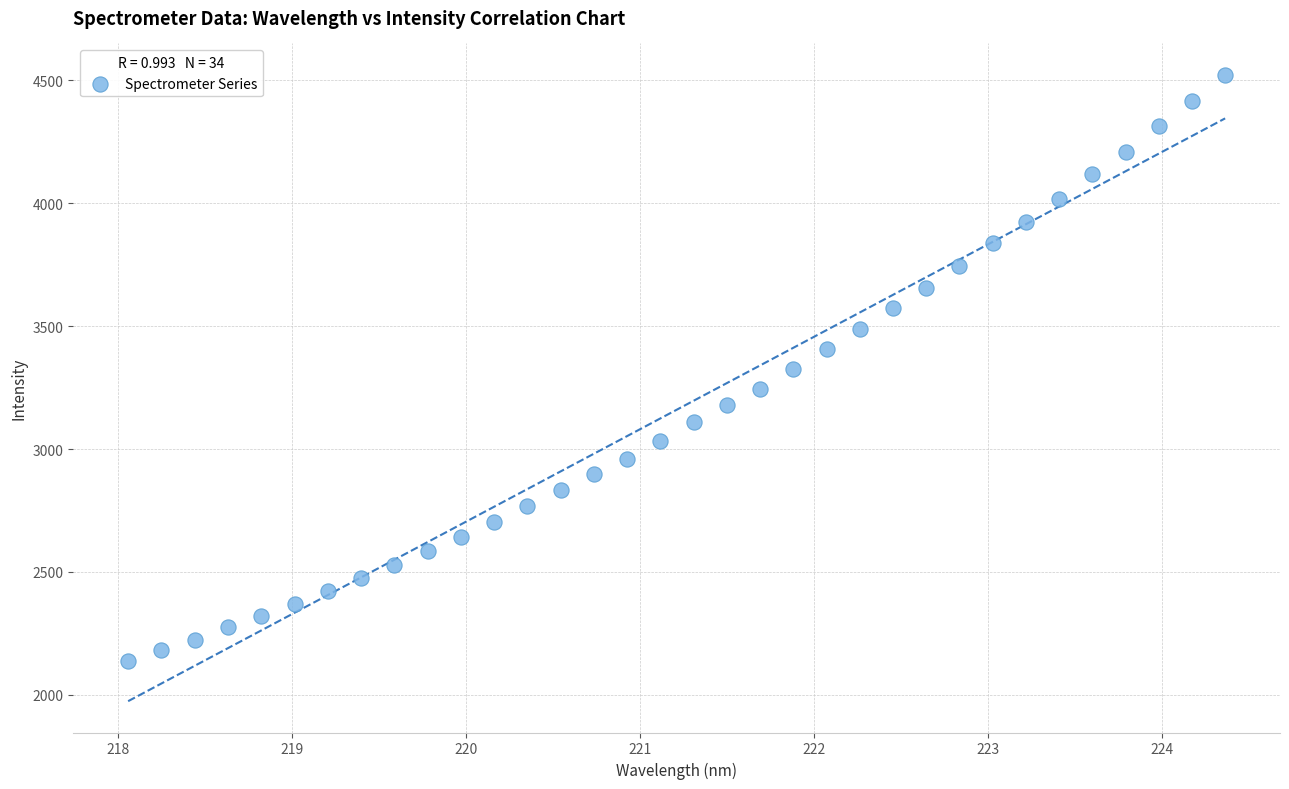

What is the range of Y values (max minus min)?

2385.0